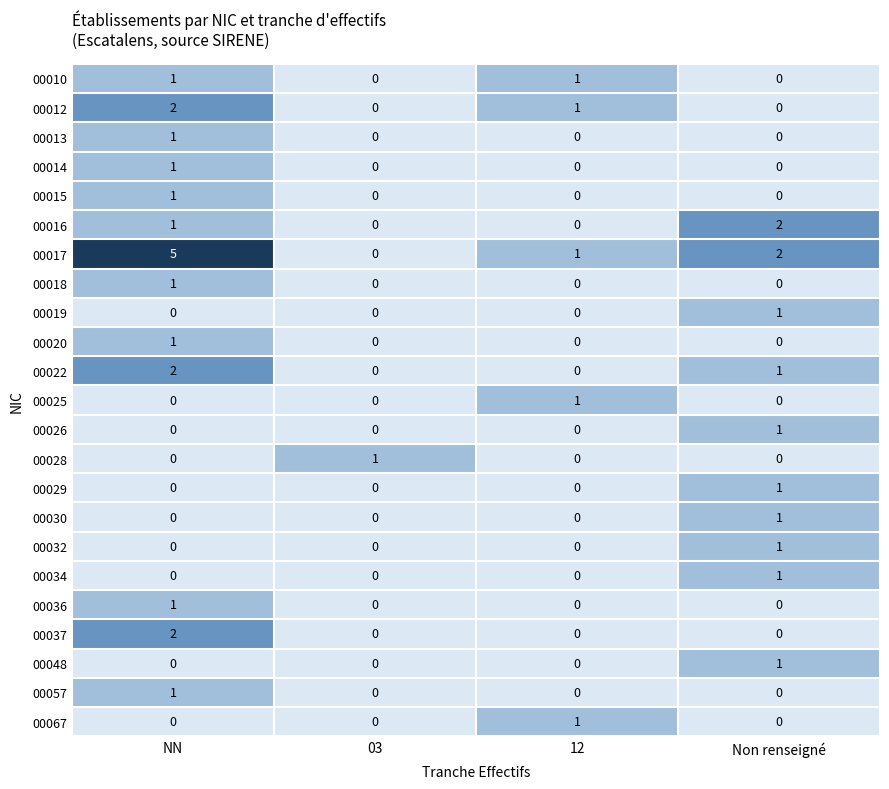

Is it true that 00029 equals 1 at Non renseigné?

True